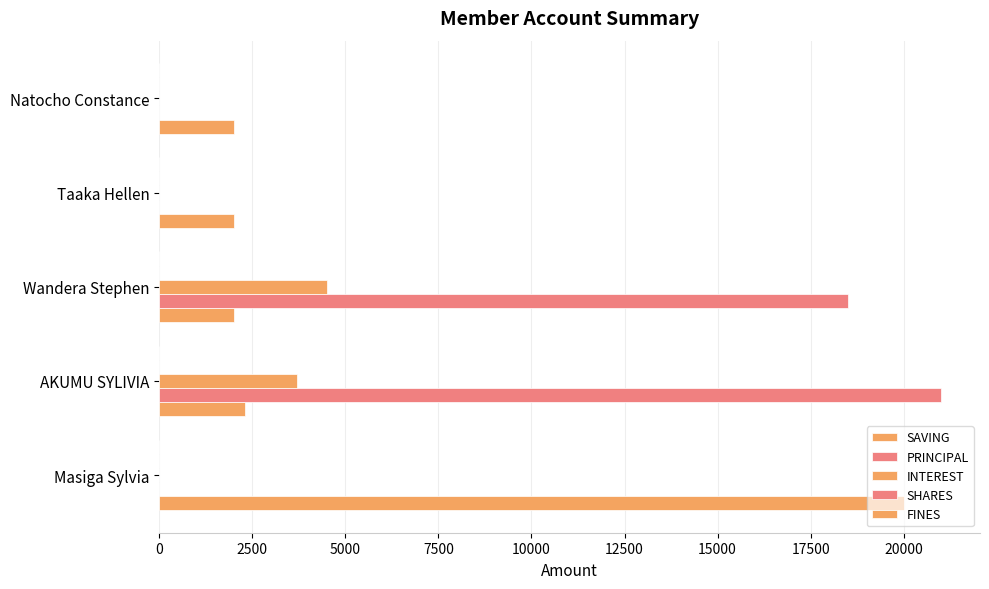

How many distinct data groups are displayed?

3